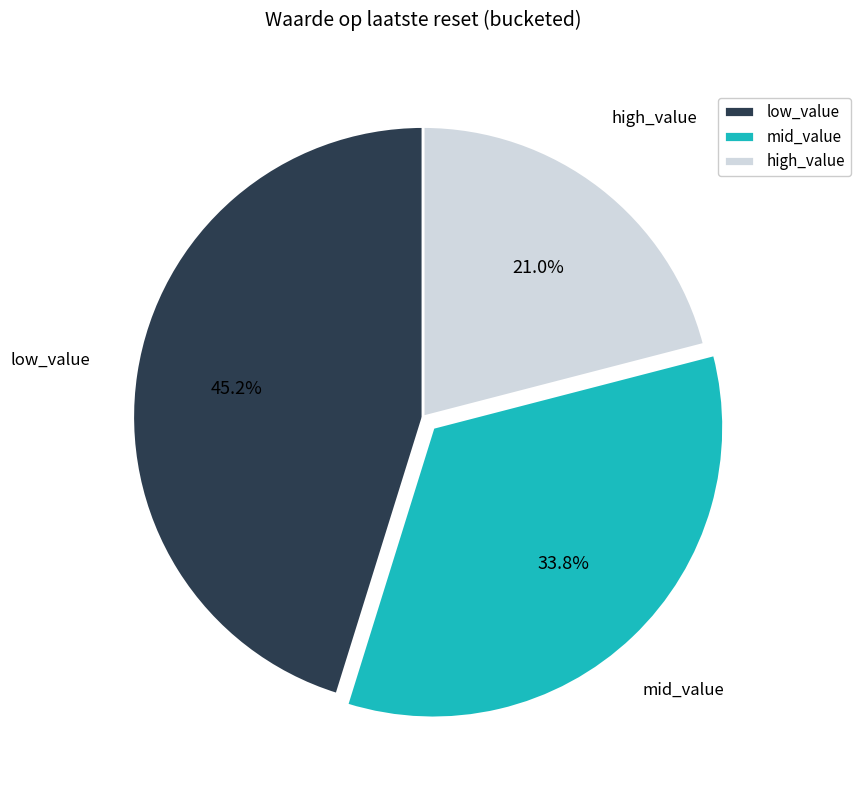

Count the number of slices in the pie.

3